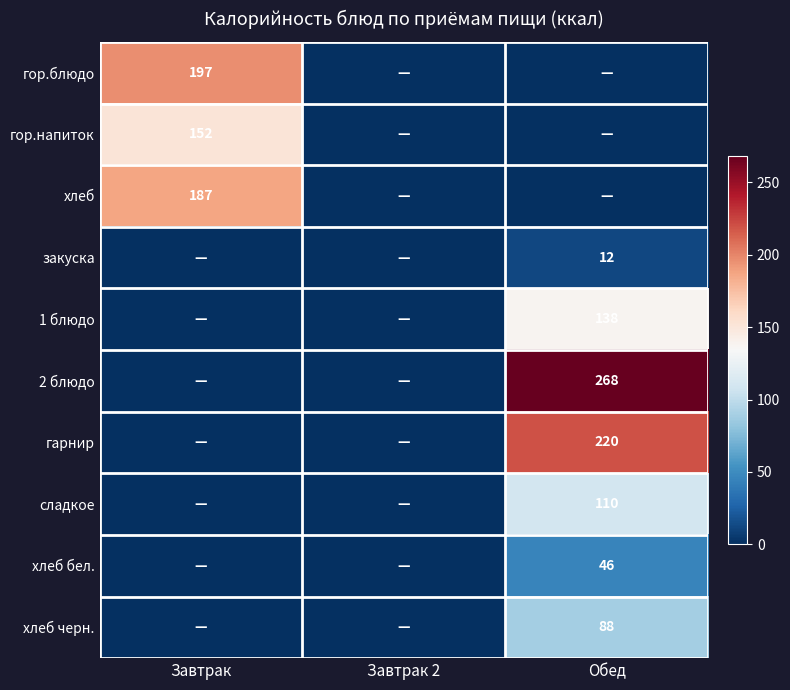

True or false: гор.напиток has a value of 265 at Завтрак.

False